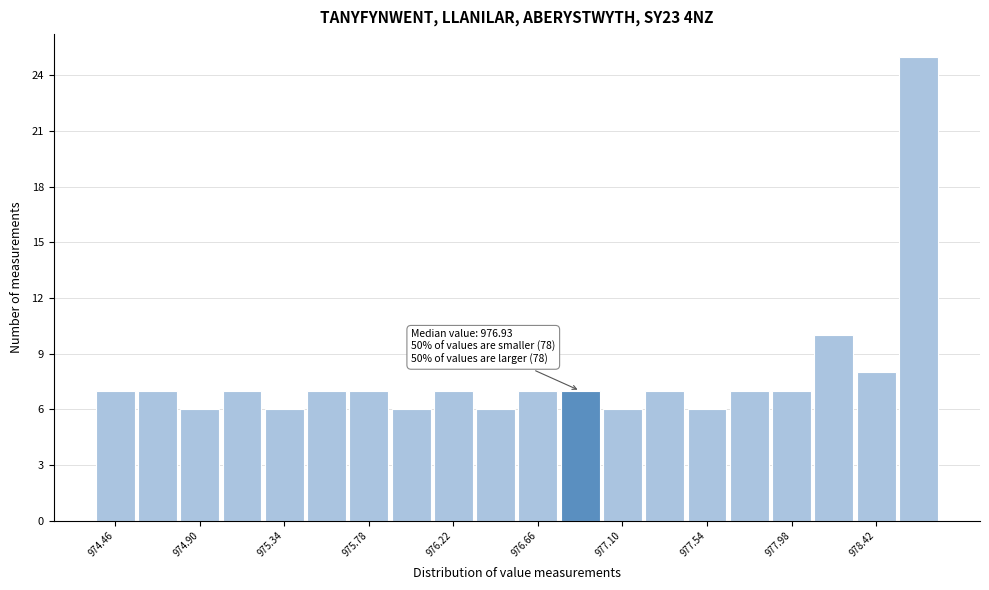

Over which range of the x-axis is the bar tallest?

978.53 to 978.75